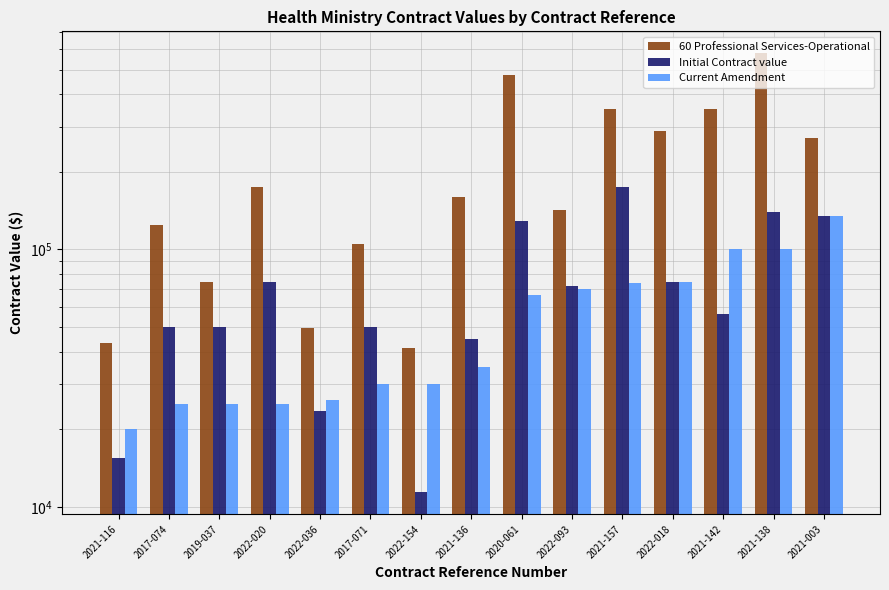

What is the difference between the 60 Professional Services-Operational values at 2020-061 and 2022-018?

186642.7